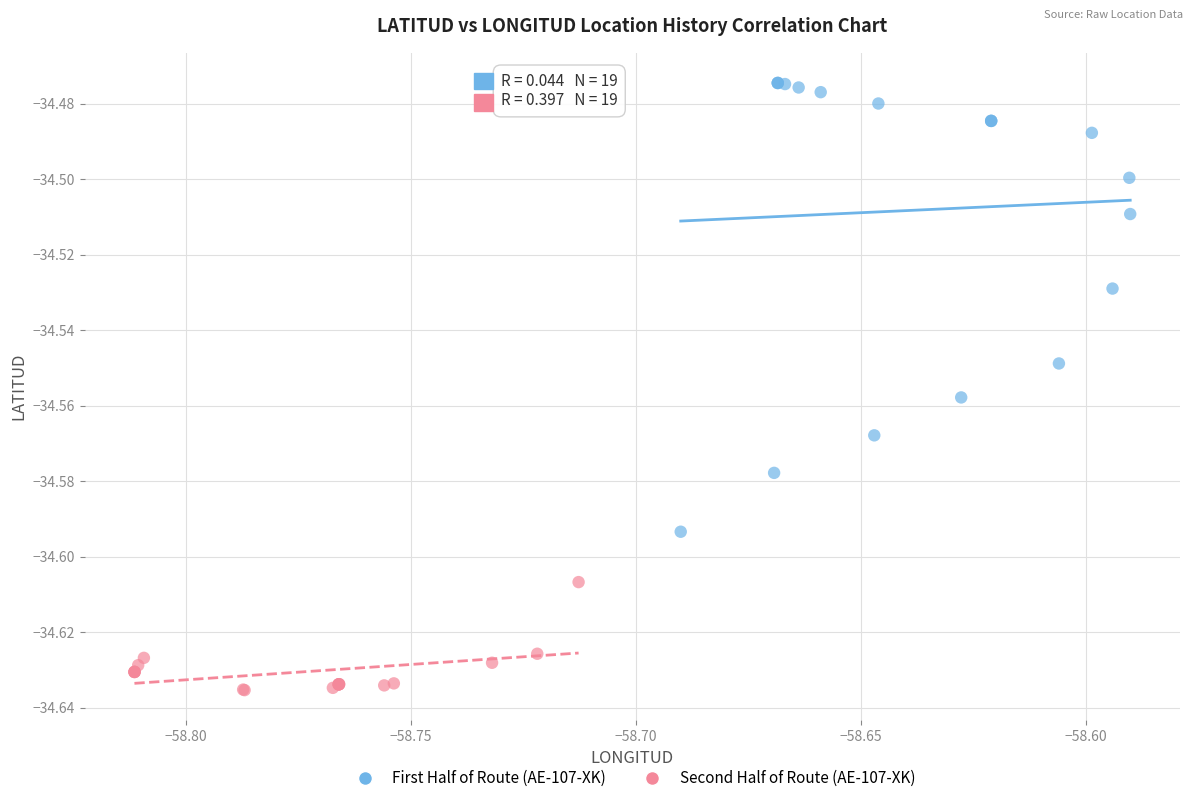

Which series reaches the minimum Y coordinate?

Second Half of Route (AE-107-XK)